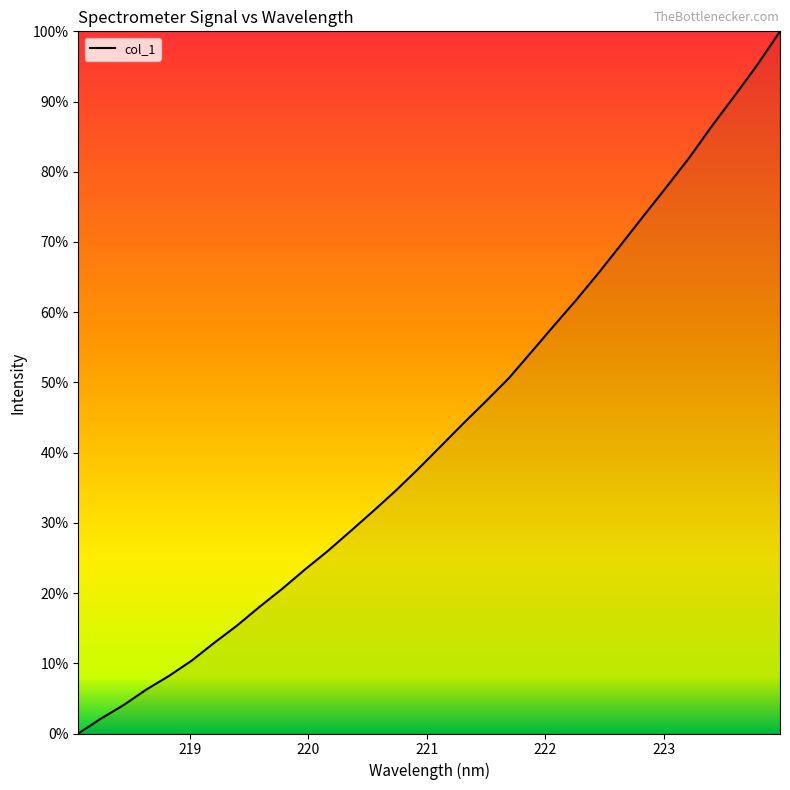

Reading left to right, transcribe all the data shown in this chart.

0.0	2.1	4.0	6.3	8.2	10.4	12.9	15.4	18.0	20.6	23.3	26.0	28.8	31.6	34.5	37.7	40.9	44.2	47.3	50.6	54.3	58.1	61.8	65.7	69.7	73.9	77.9	82.1	86.6	90.9	95.2	100.0